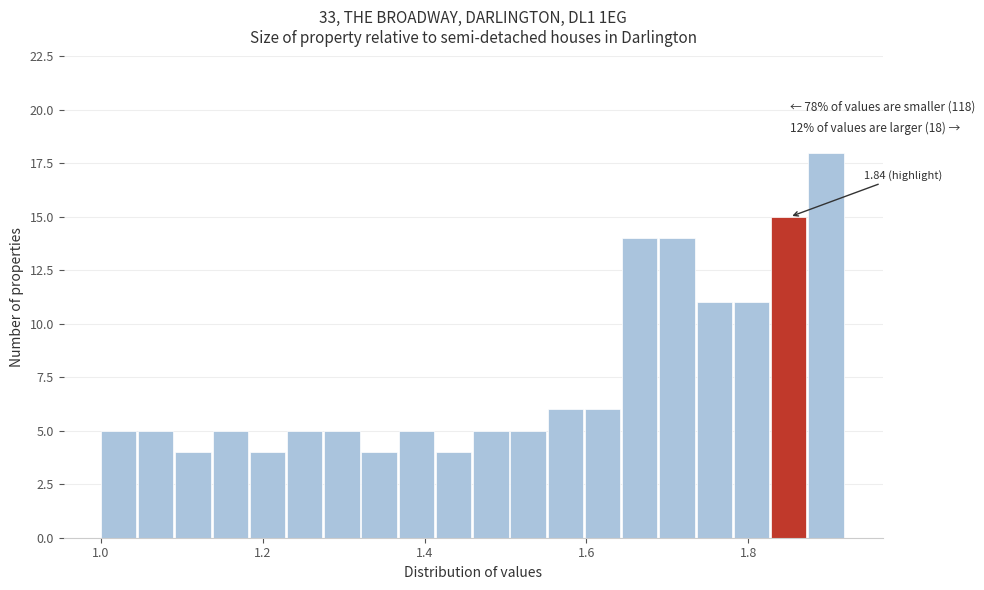

Around what value on the x-axis is the tallest bar? Give the approximate position of its centre, as read against the axis.

1.90